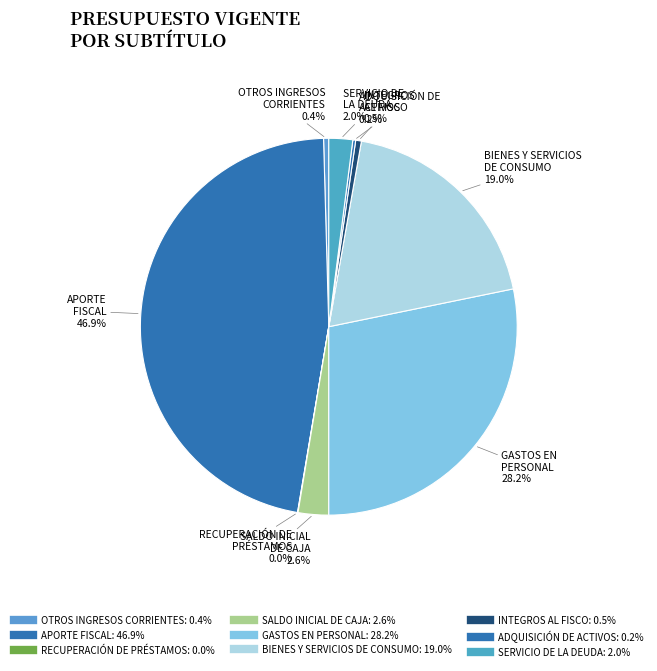

How many slices are in this pie chart?

9